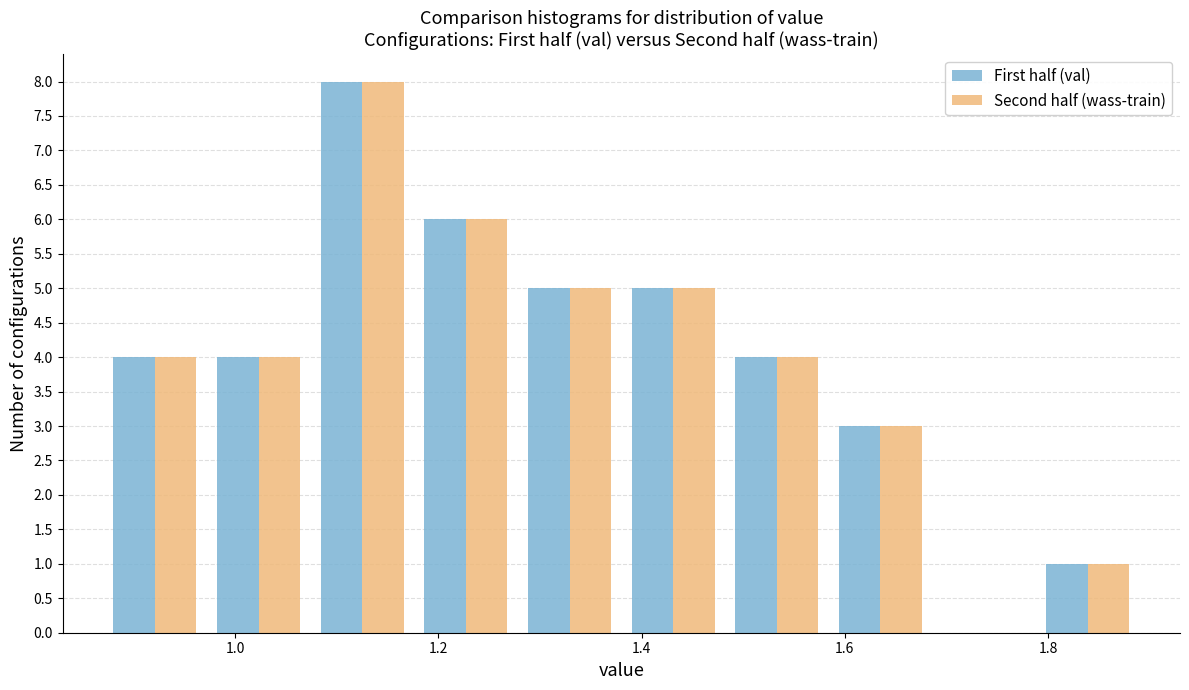

In the Second half (wass-train) series, which range on the x-axis has the tallest bar?

1.074 to 1.176